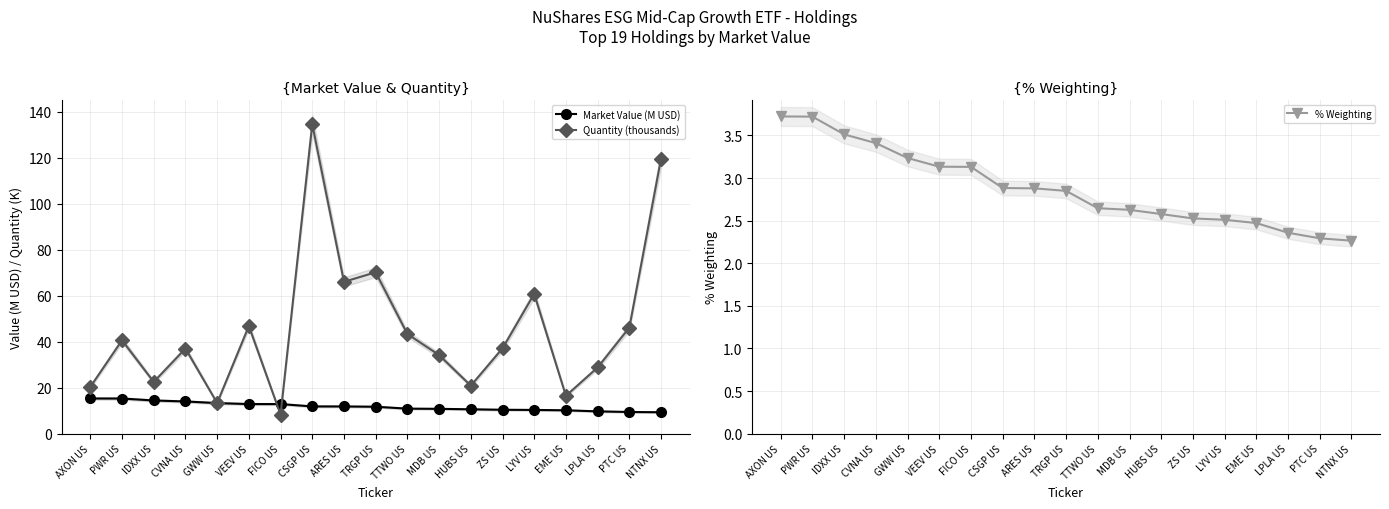

Rank the categories by % Weighting value from lowest to highest.

NTNX US, PTC US, LPLA US, EME US, LYV US, ZS US, HUBS US, MDB US, TTWO US, TRGP US, ARES US, CSGP US, FICO US, VEEV US, GWW US, CVNA US, IDXX US, PWR US, AXON US